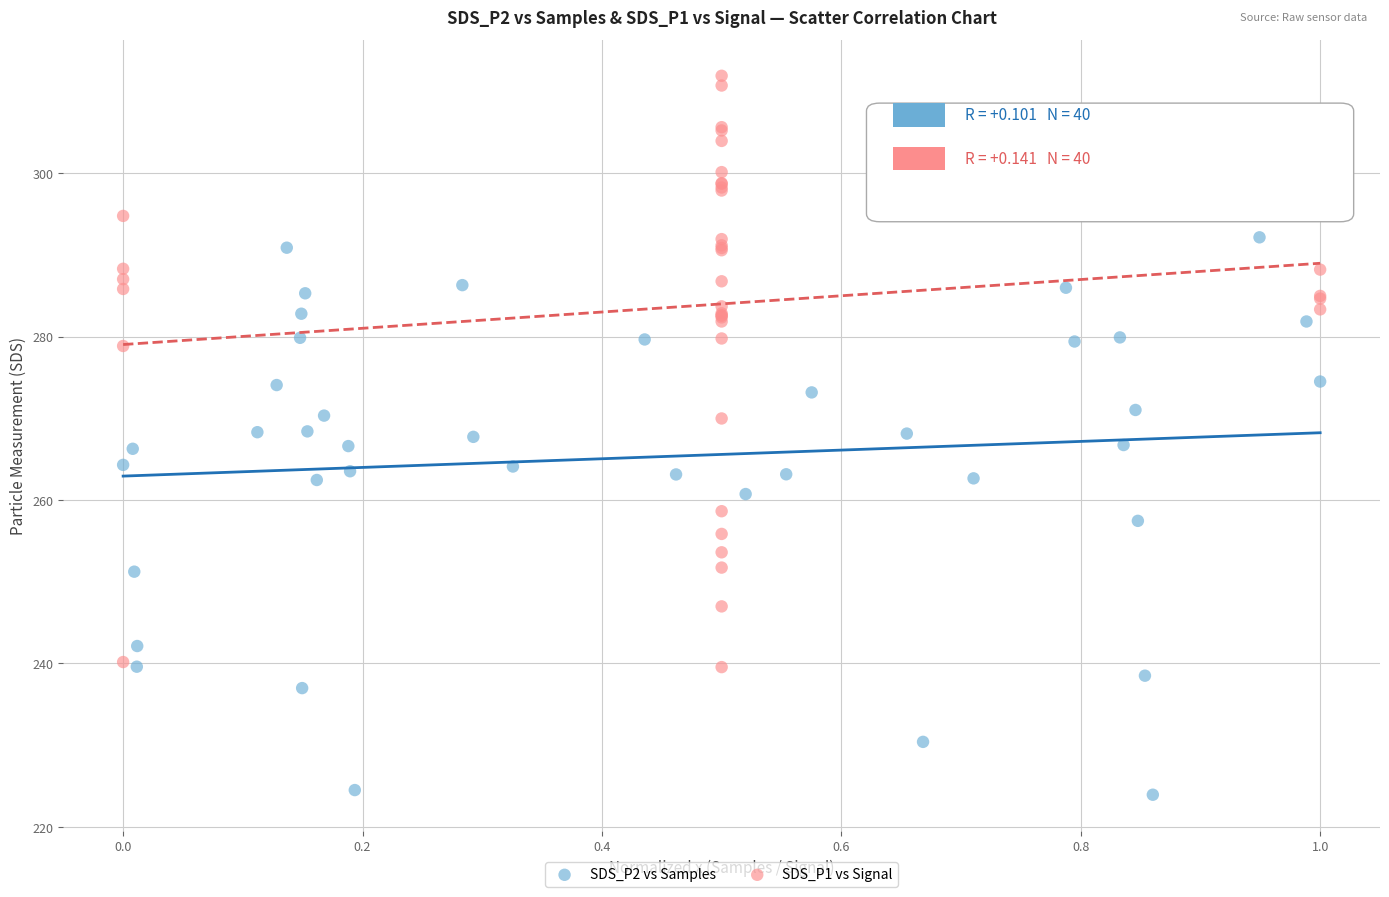

Which series has the widest spread of Y values?

SDS_P1 vs Signal